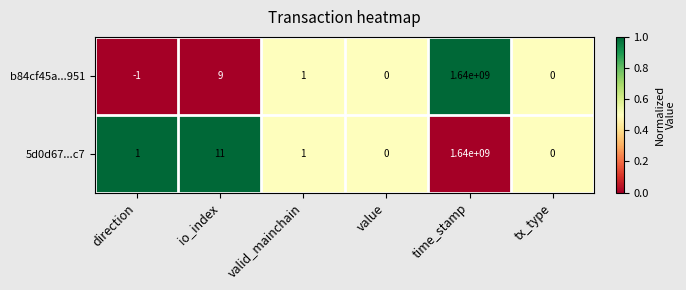

List the series in order of their overall mean, highest first.

5d0d67...c7, b84cf45a...951